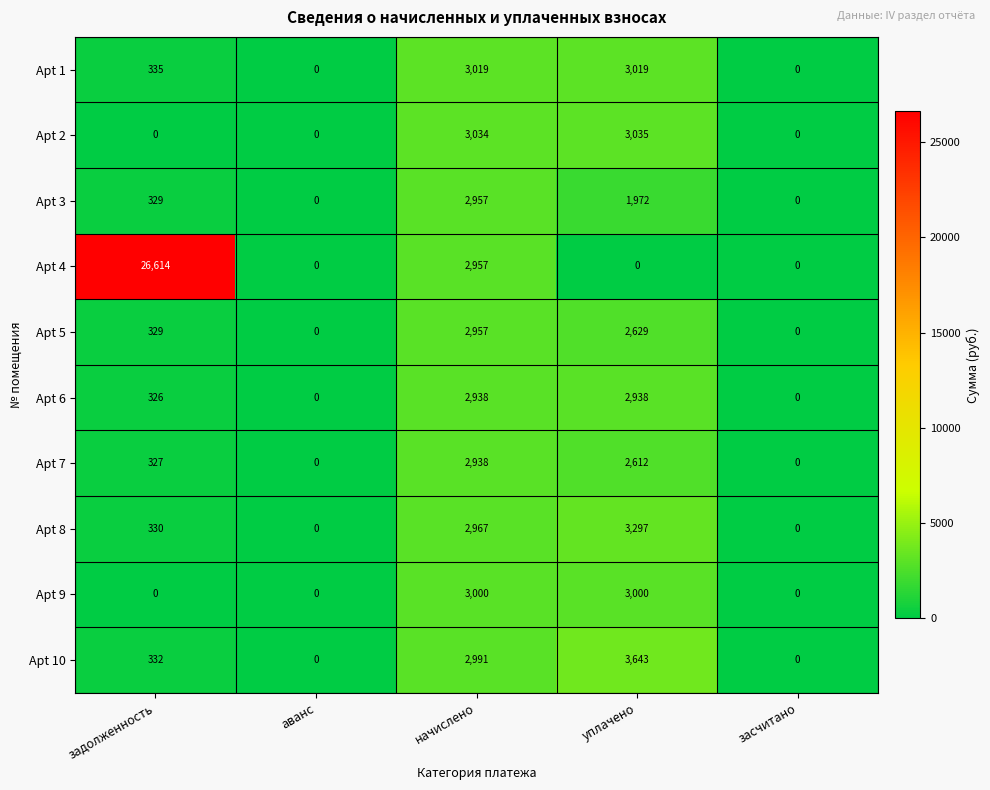

The value of Apt 10 at задолженность is 332. True or false?

True